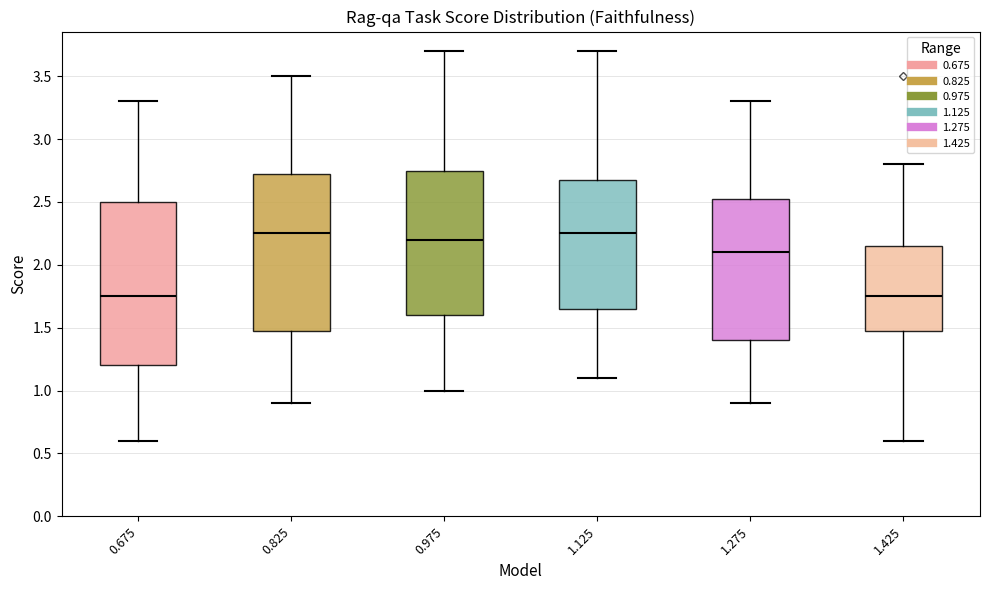

Which box is the tallest, from its lower edge to its upper edge?

0.675